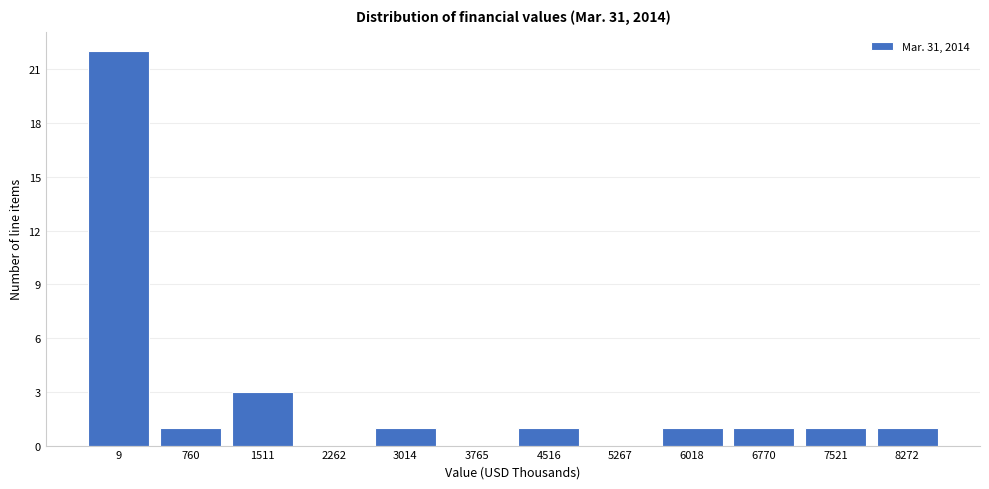

Reading right to left, transcribe all the data shown in this chart.

8272=1	7521=1	6770=1	6018=1	5267=0	4516=1	3765=0	3014=1	2262=0	1511=3	760=1	9=22